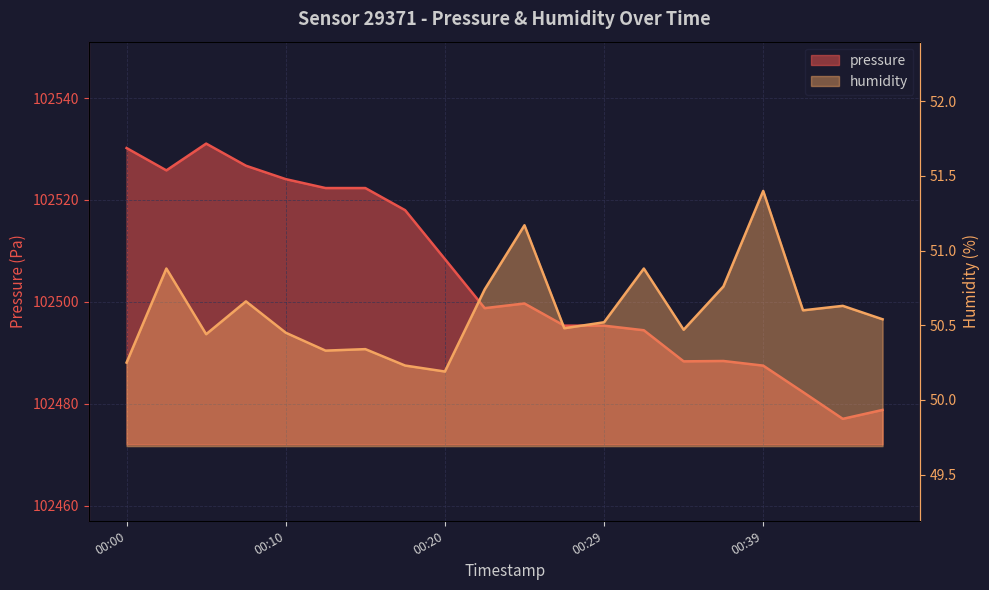

What is the sum of the humidity values at 00:34 and 00:22?

101.2